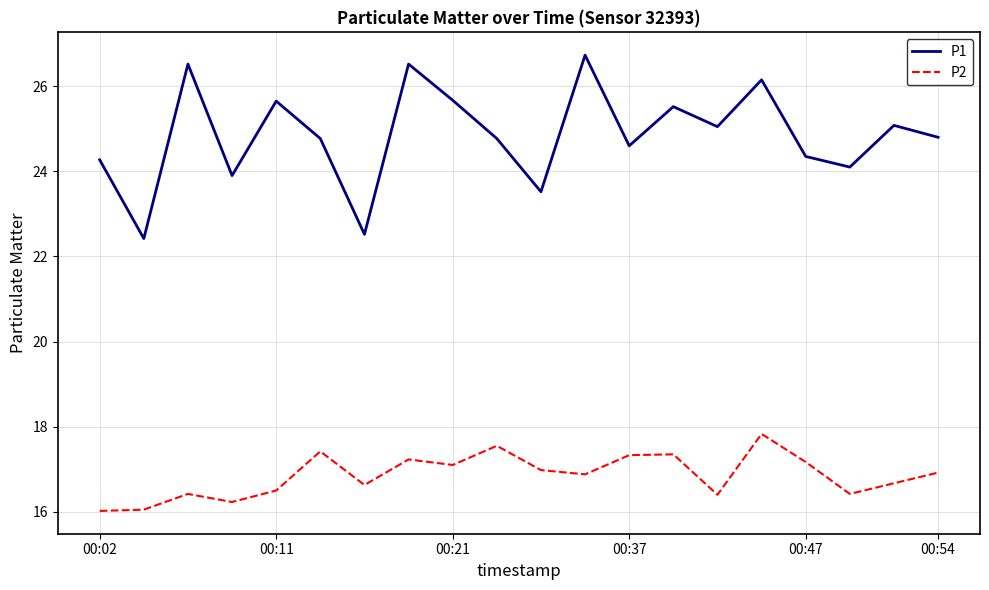

Rank the series by their average value, from lowest to highest.

P2, P1